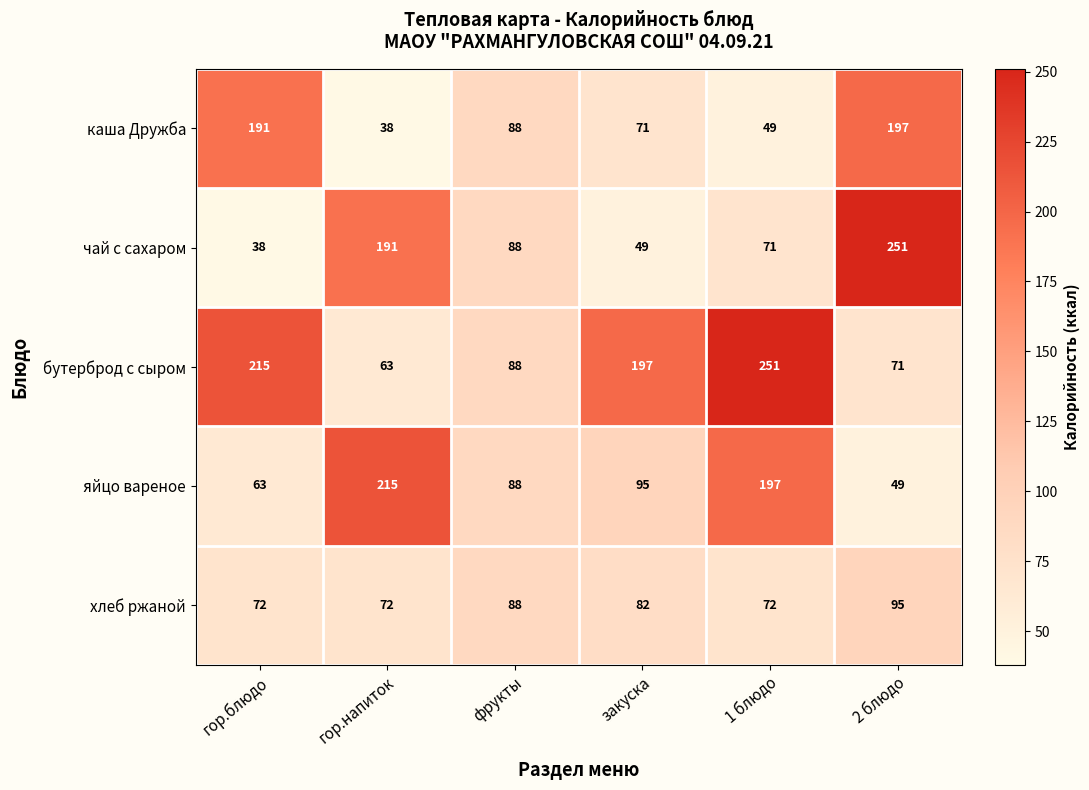

What is the difference between the хлеб ржаной values at 2 блюдо and фрукты?

7